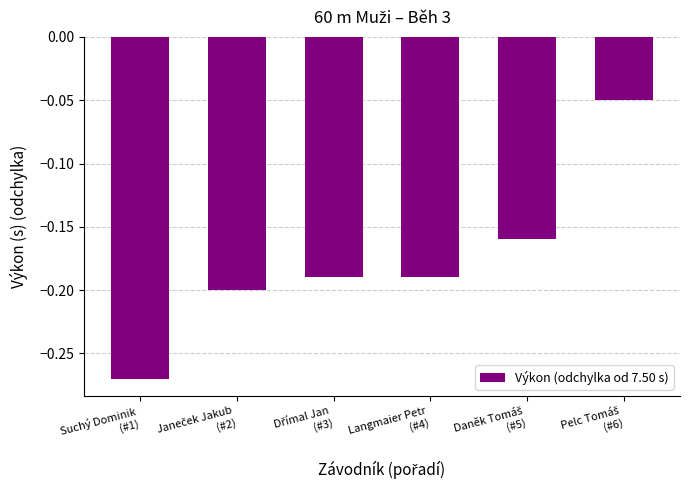

What is the sum of all values?

-1.1